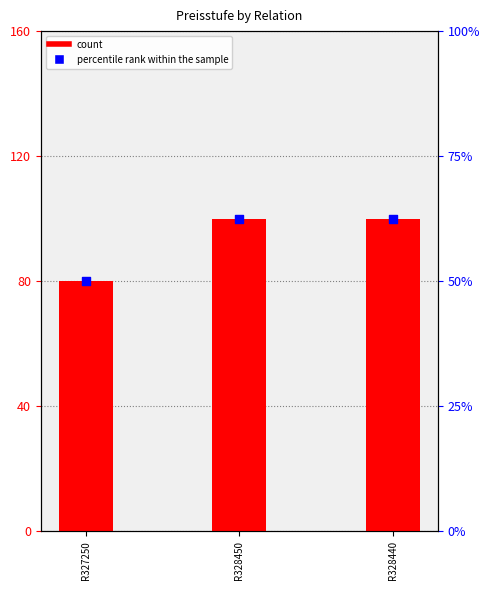

Is the value of Preisstufe at R327250 greater than the value of percentile rank within the sample at R328440?

Yes